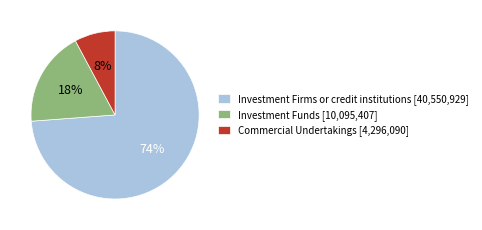

Between Commercial Undertakings and Investment Firms or credit institutions, which is larger?

Investment Firms or credit institutions